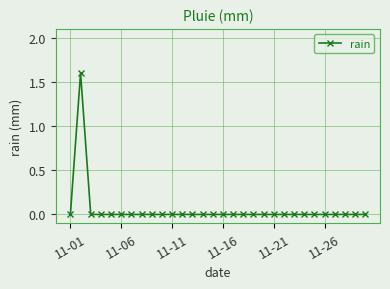

What is the greatest value displayed?

1.6